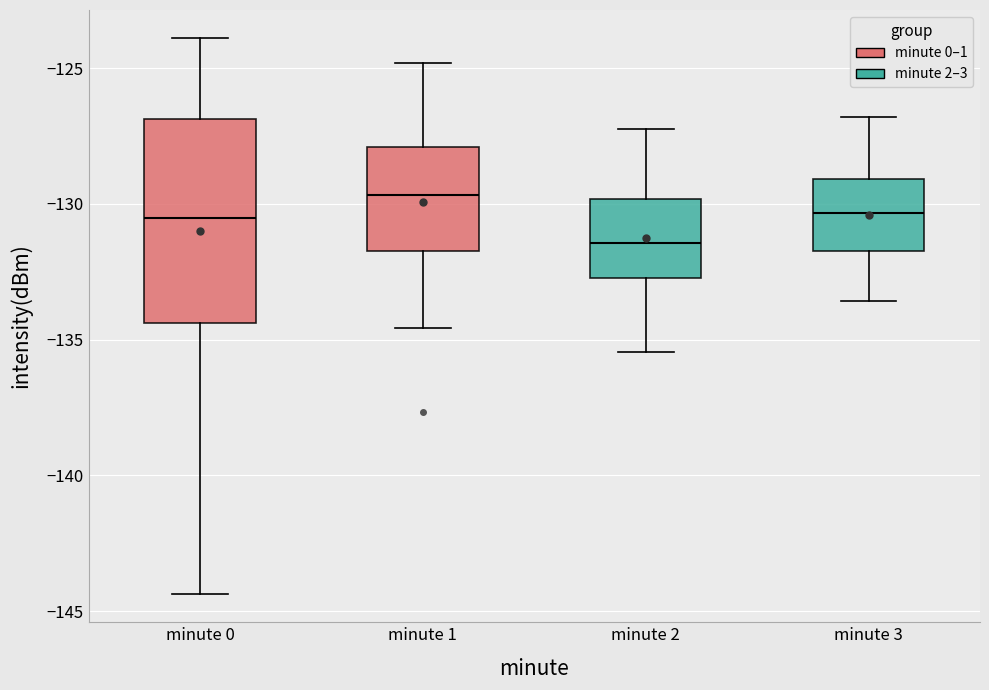

Which box's median line is the highest?

minute 1